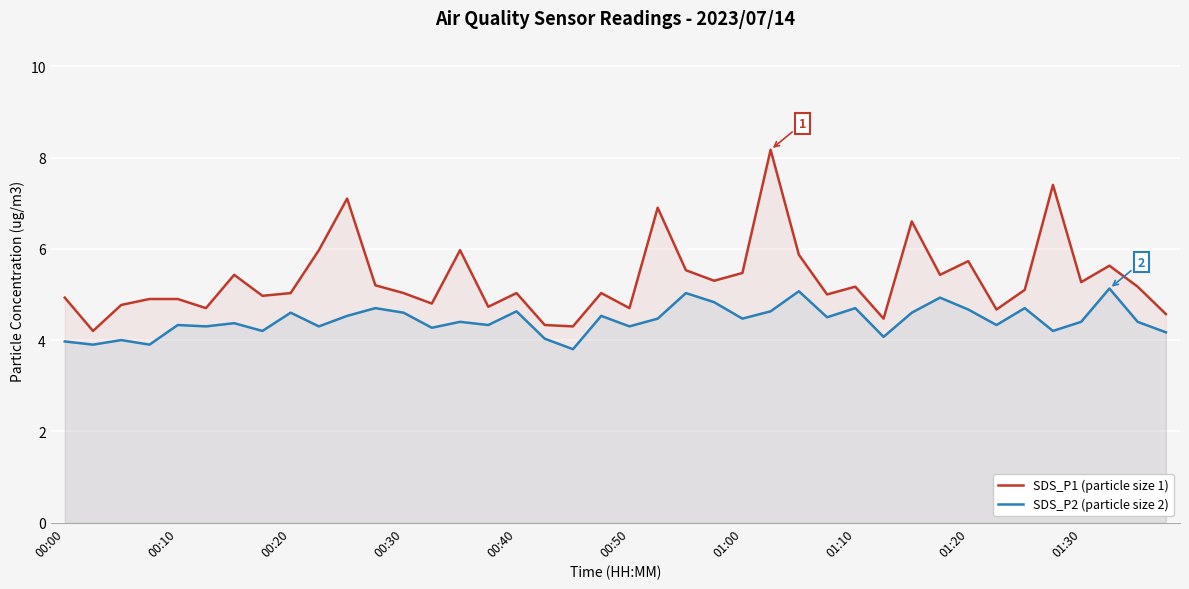

What is the minimum value for SDS_P1 (particle size 1)?

4.2